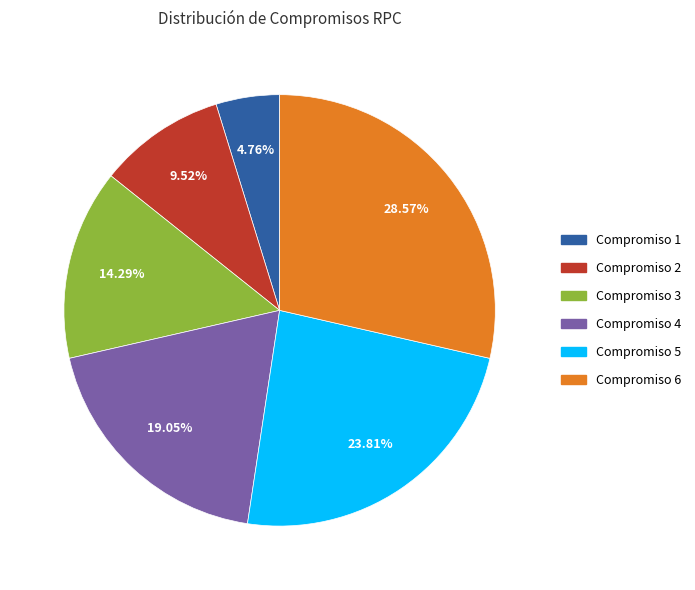

Does any single category account for the majority?

No